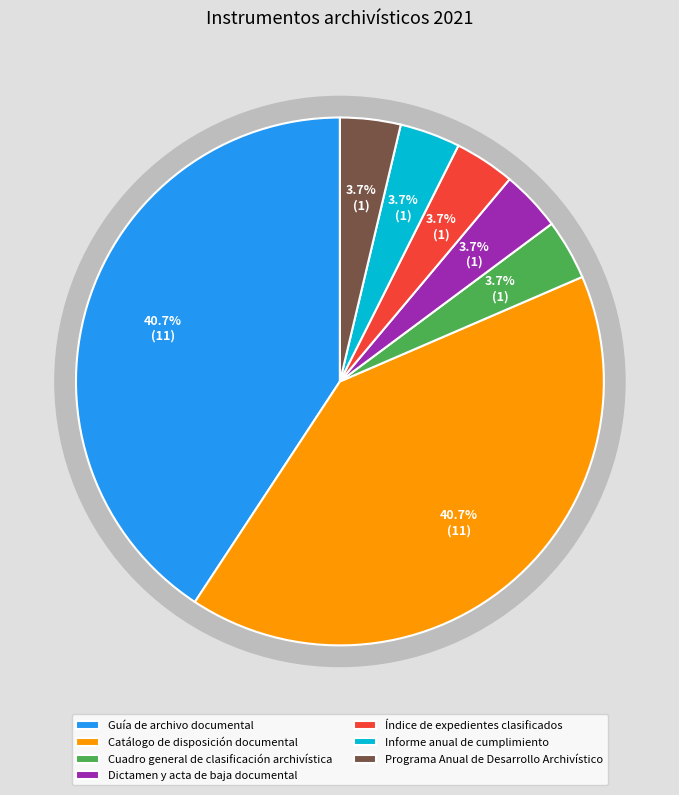

What percentage is the Programa Anual de Desarrollo Archivístico slice, to the nearest percent?

4%